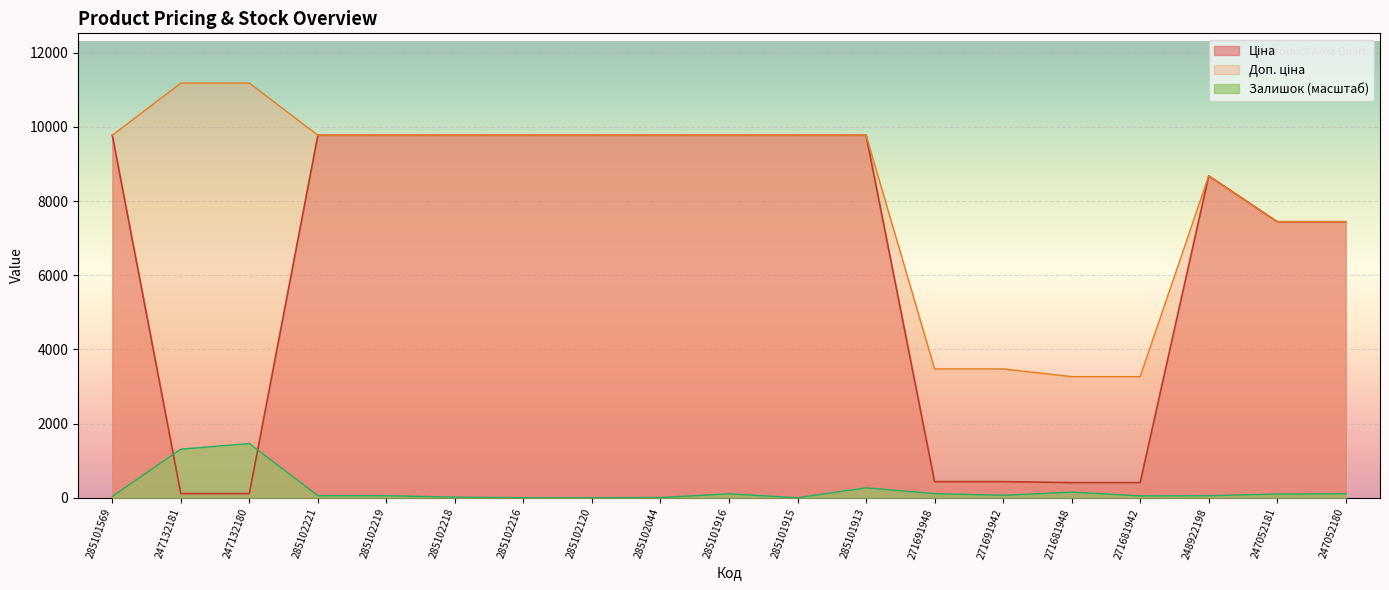

What is the sum of all Доп. ціна values?

157167.5